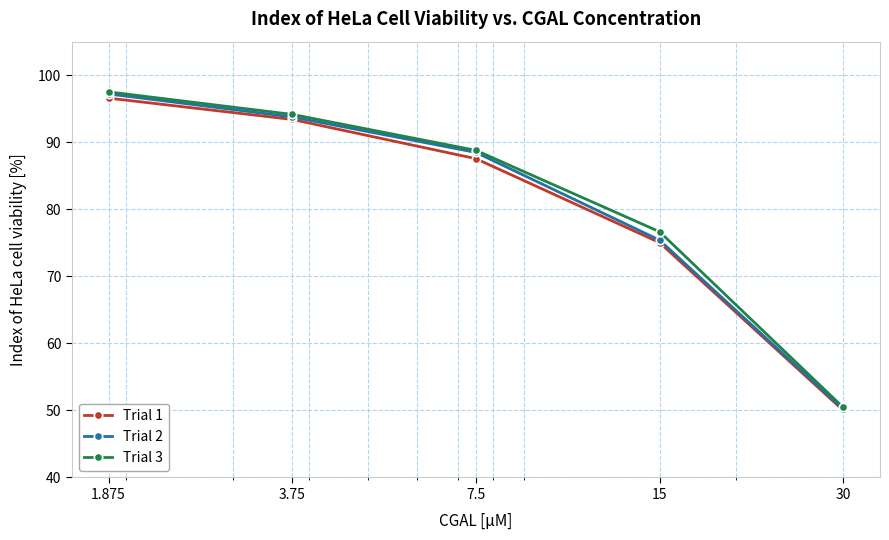

True or false: Trial 2 has more than 0 points higher than both neighbors.

False